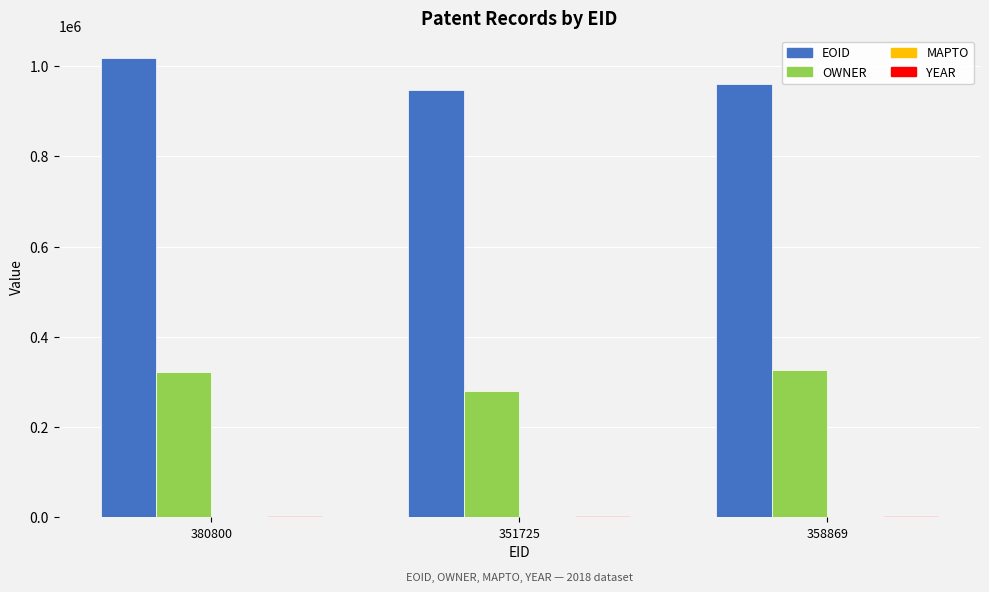

What is the average value of the OWNER series?

308533